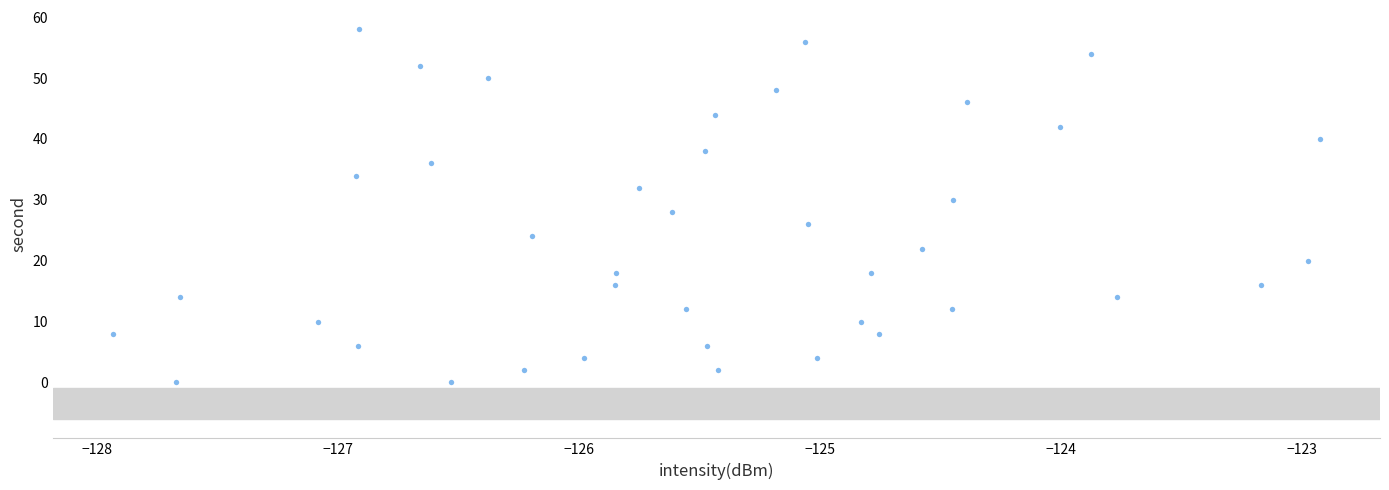

What is the range of Y values (max minus min)?

58